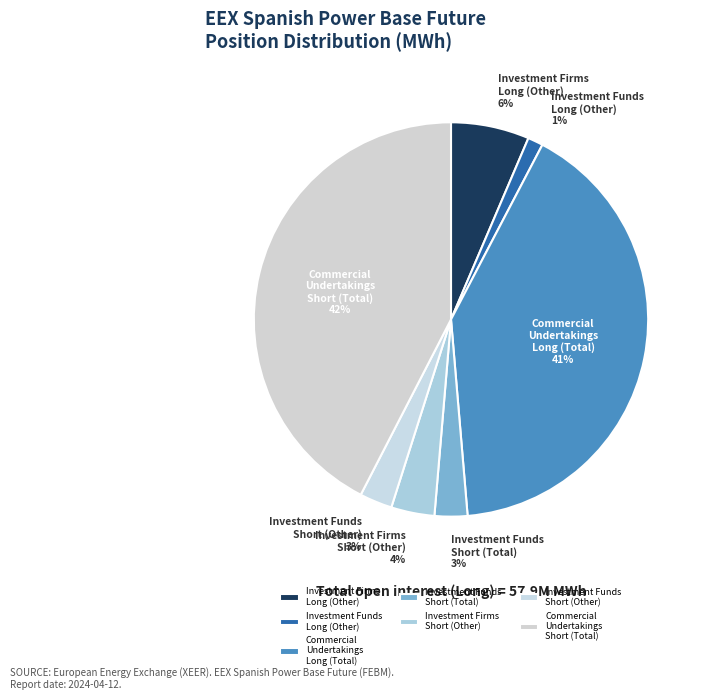

Between Commercial Undertakings Short (Total) and Investment Funds Short (Other), which is larger?

Commercial Undertakings Short (Total)